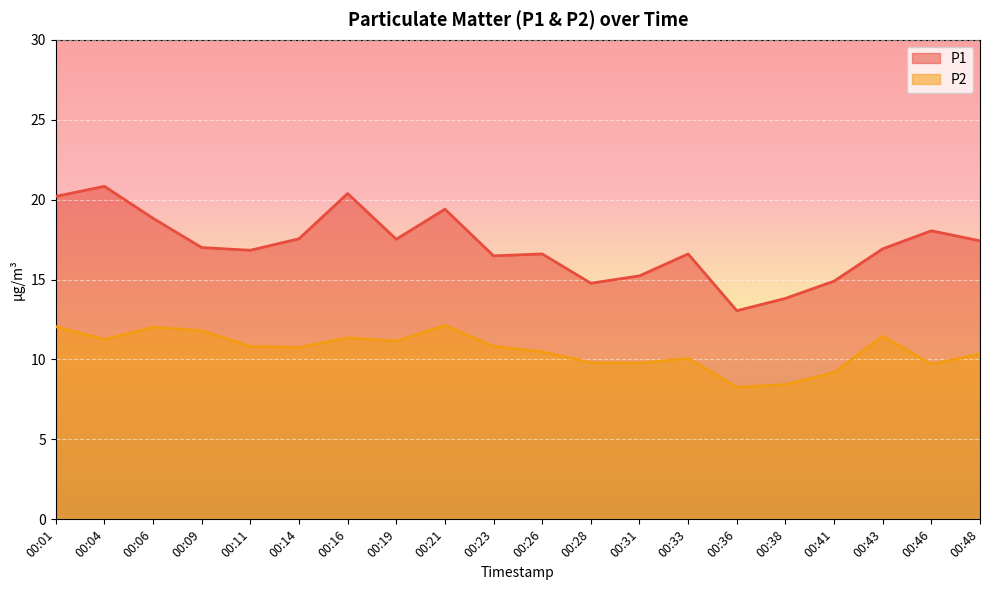

Which series has the largest total across all categories?

P1